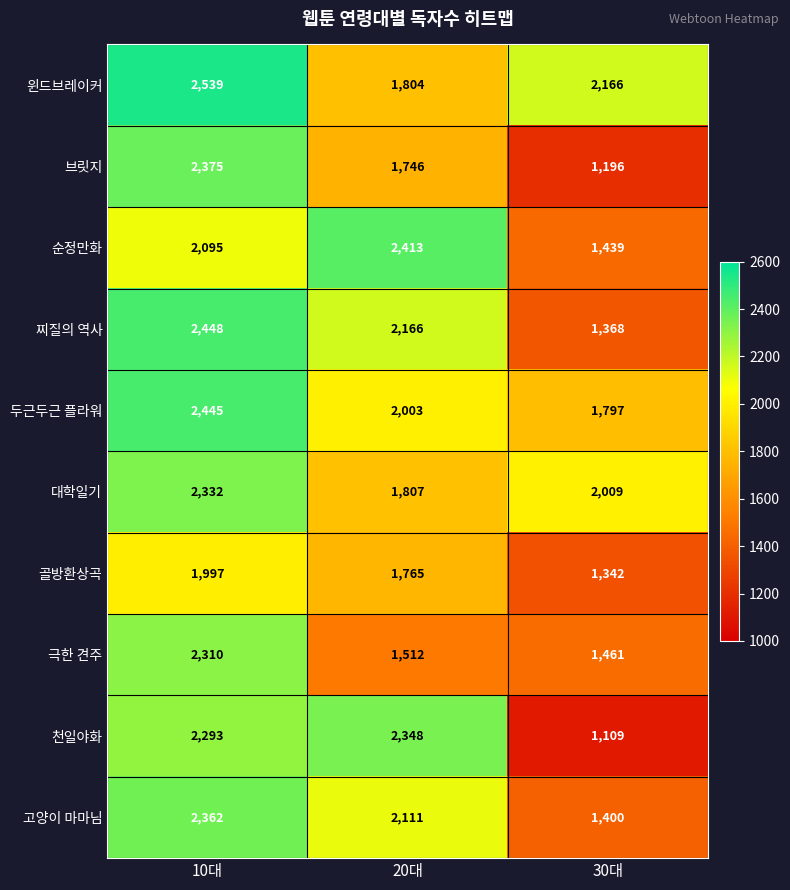

What is the highest value of the 천일야화 series?

2348